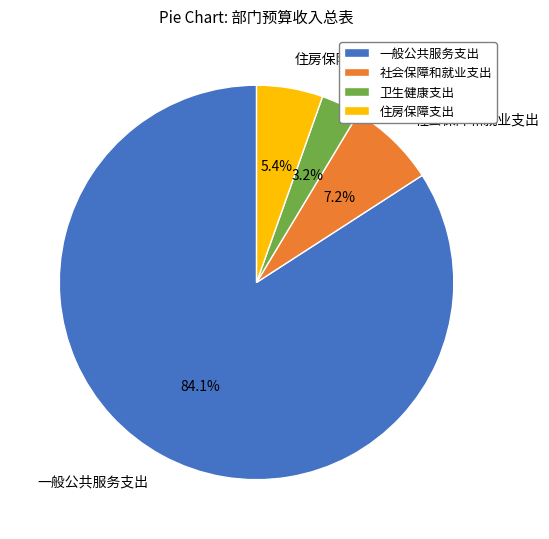

How many segments does this pie chart have?

4